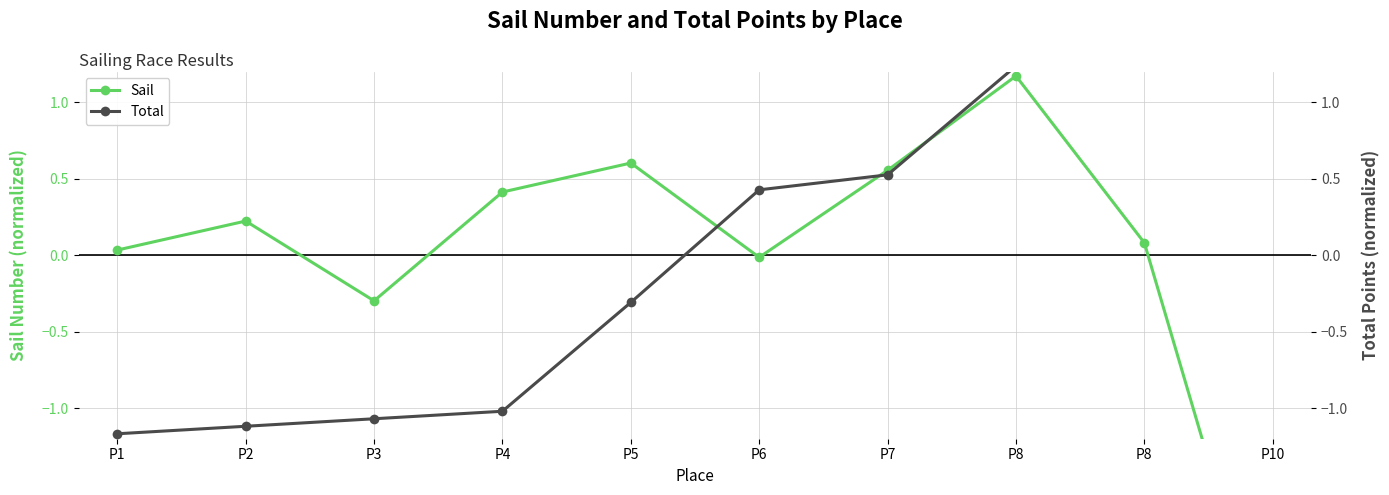

Reading left to right, list all the values displayed in this chart.

Sail: 0.0	0.2	-0.3	0.4	0.6	-0.0	0.6	1.2	0.1	-2.8
Total: -1.2	-1.1	-1.1	-1.0	-0.3	0.4	0.5	1.2	1.2	1.3